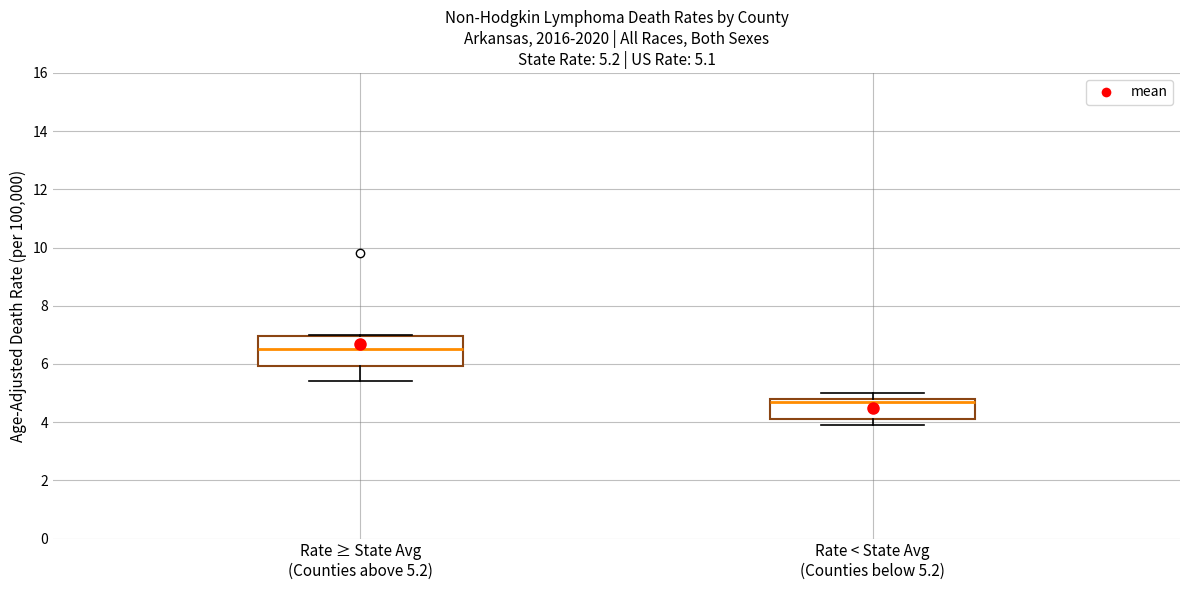

Which box's median line is the lowest?

Rate < State Avg (Counties below 5.2)